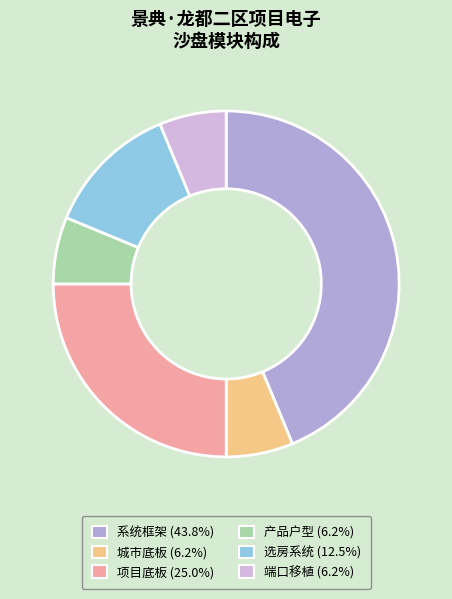

Do 选房系统 and 系统框架 together represent more than half of the pie?

Yes